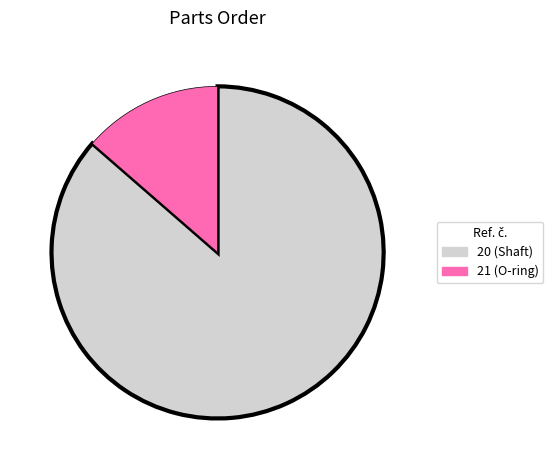

True or false: 21 accounts for 24% of the total.

False